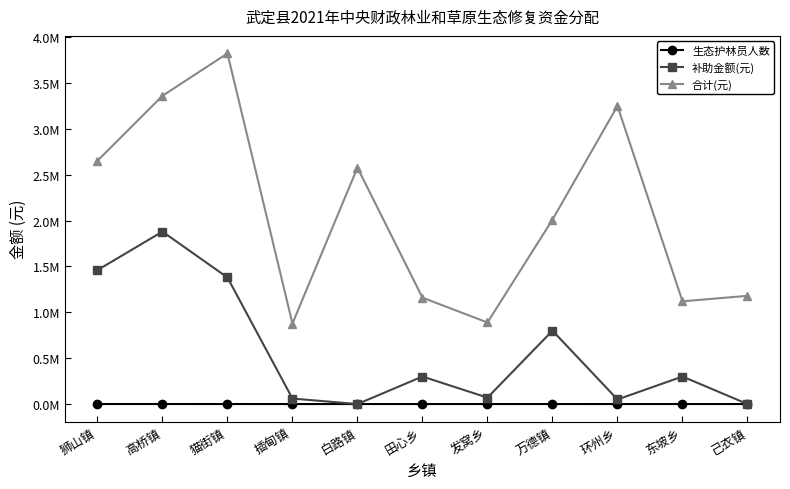

What is the label of the 3rd point from the left?

猫街镇